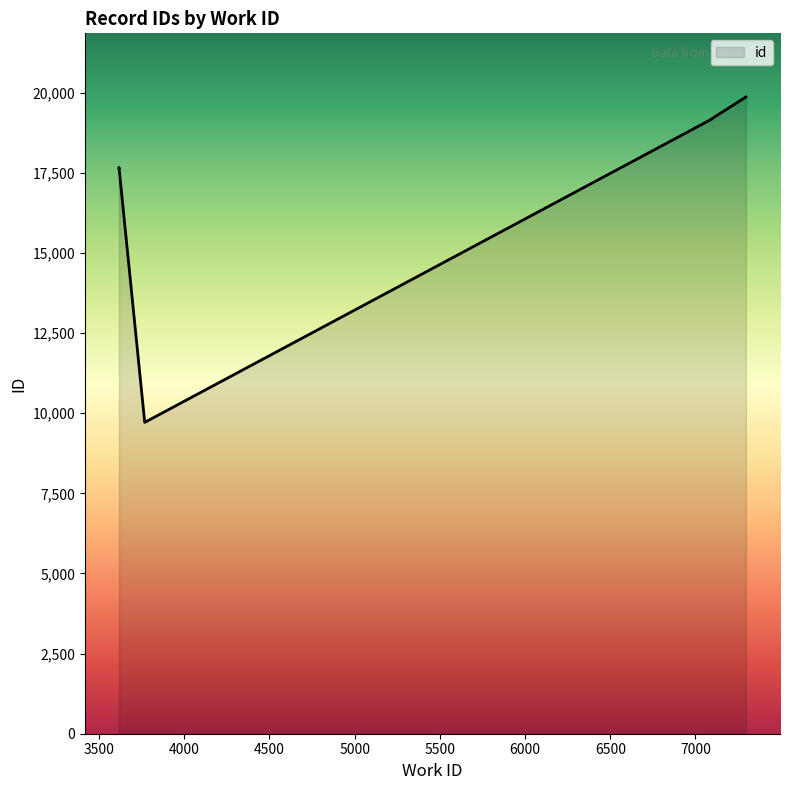

What is the sum of the values at 7097 and 3617?

36853